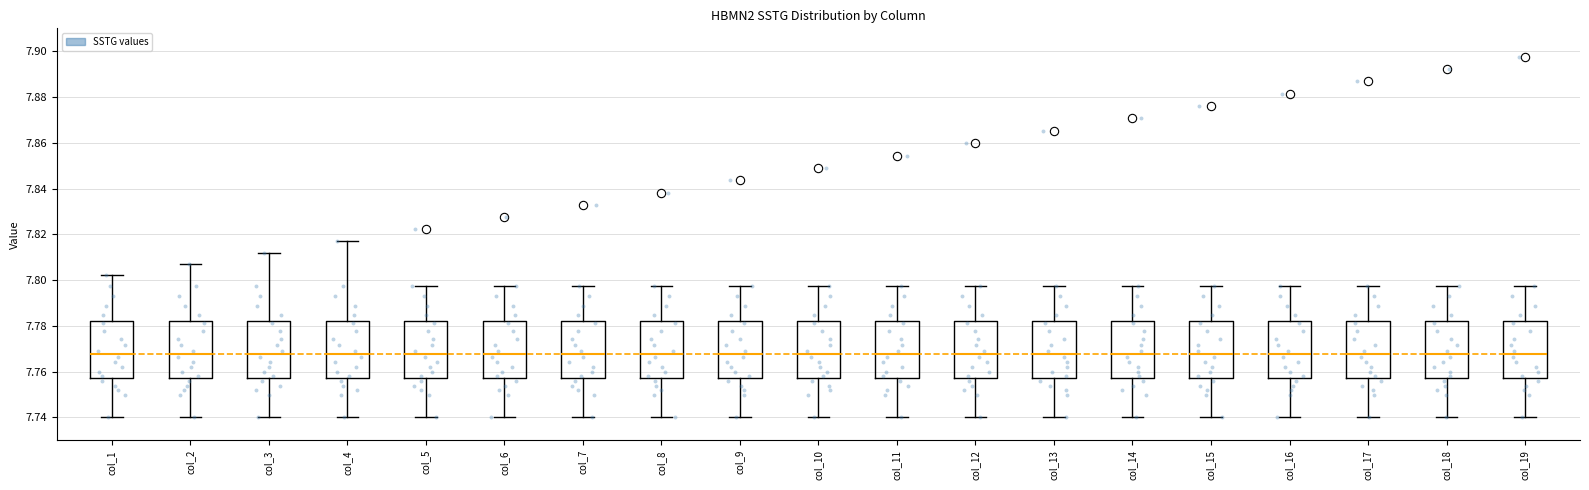

Where does the median line of the box for col_16 sit on the y-axis? The values are not printed on the chart, so give them approximately, as read against the axis.

7.768